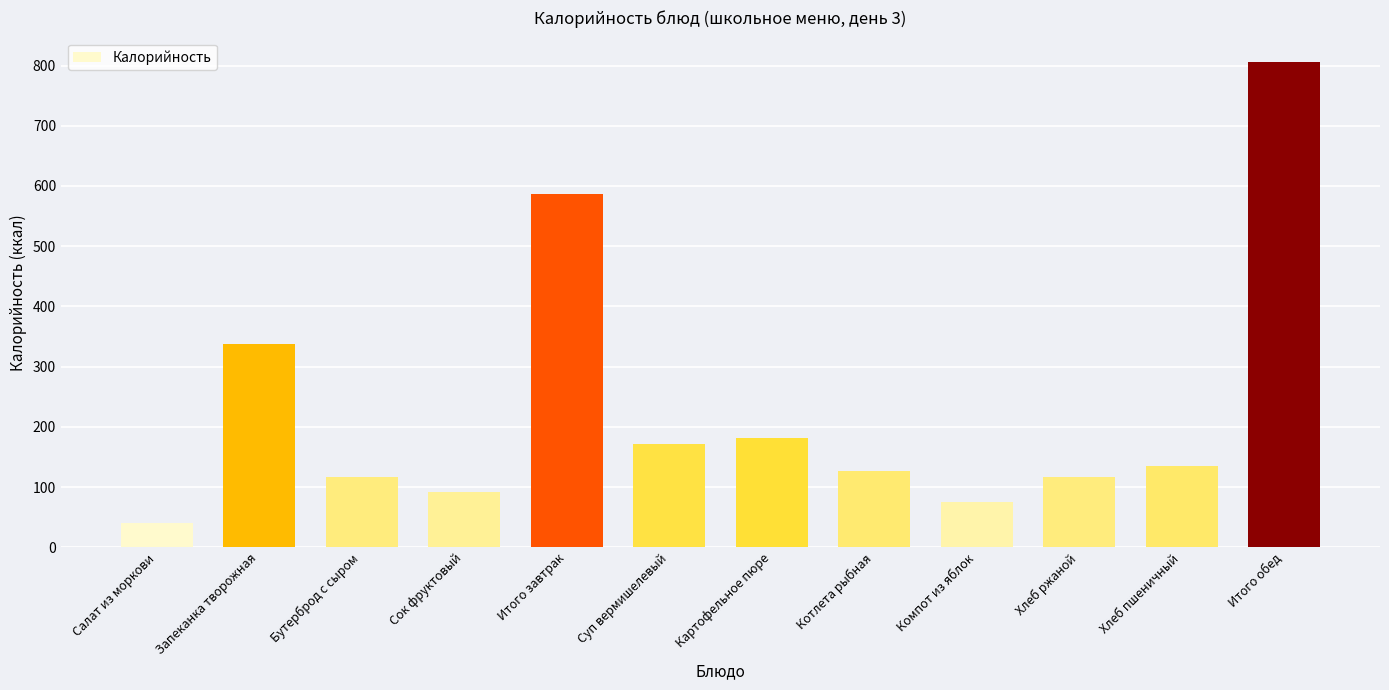

At which category does the chart reach its peak across all series?

Итого обед